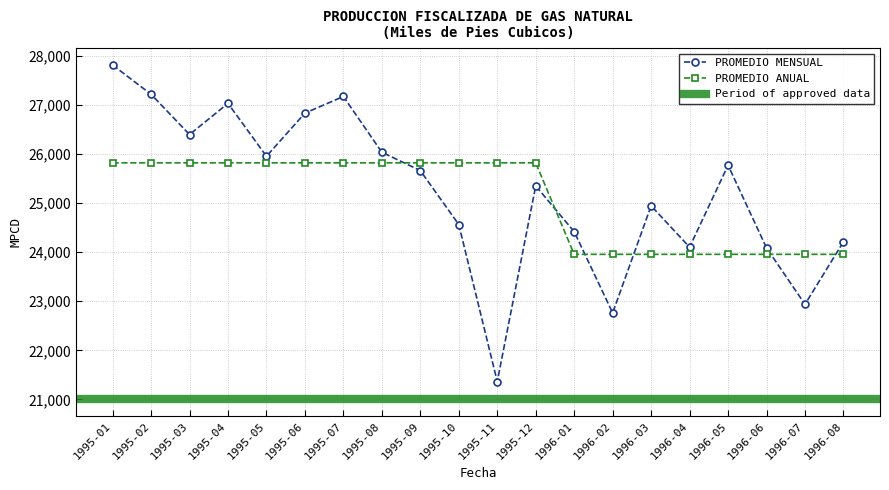

Rank the series by their maximum value, from highest to lowest.

PROMEDIO MENSUAL, PROMEDIO ANUAL